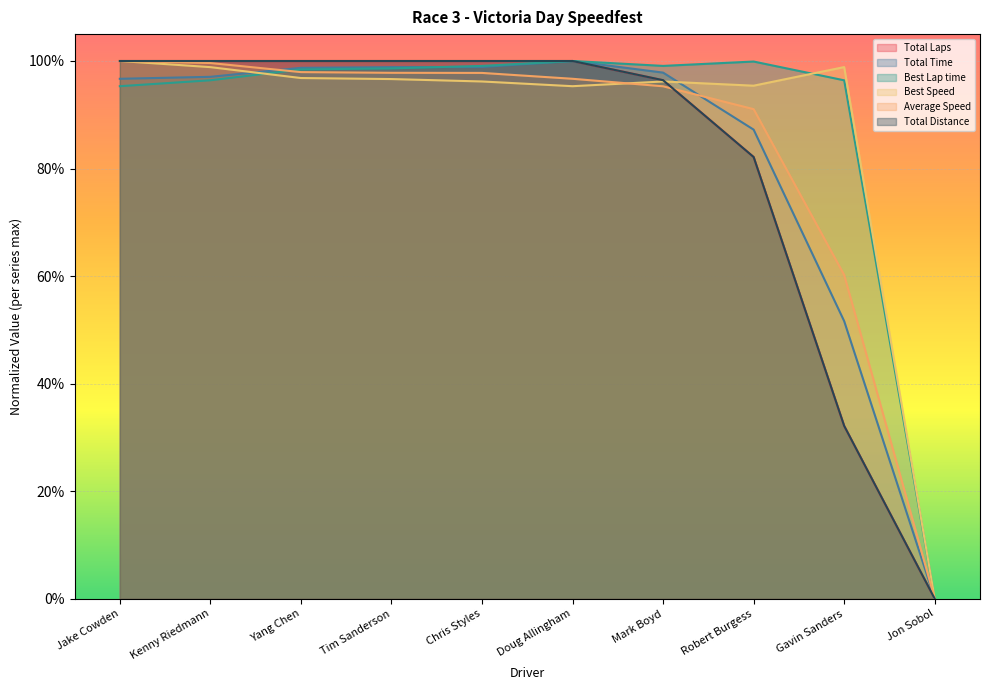

True or false: Average Speed has a value of 0.4 at Jake Cowden.

False